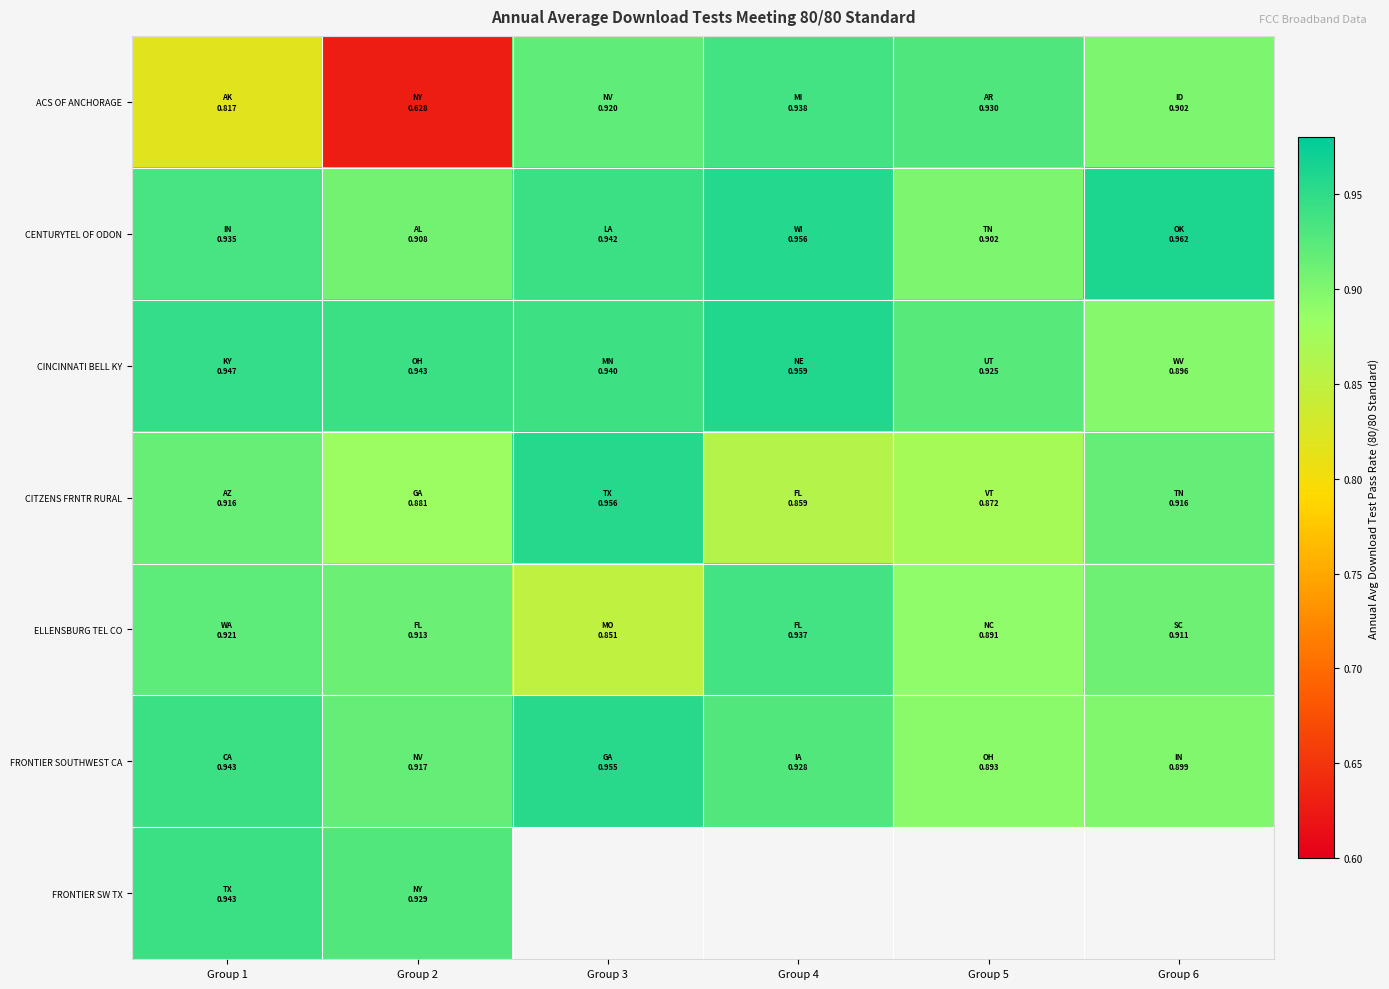

Which series has the largest range (max minus min)?

ACS OF ANCHORAGE